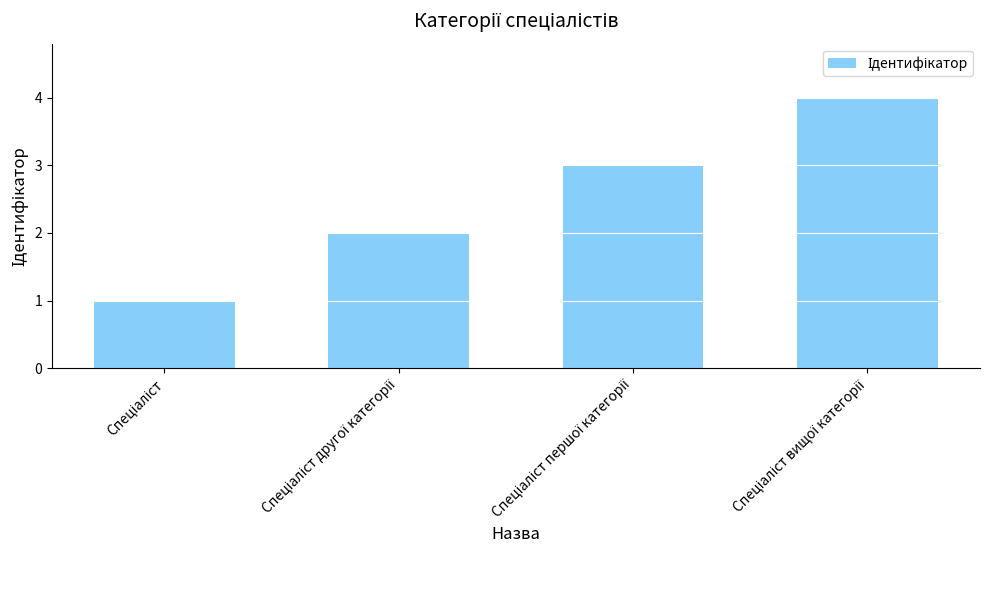

What is the maximum value shown in the chart?

4